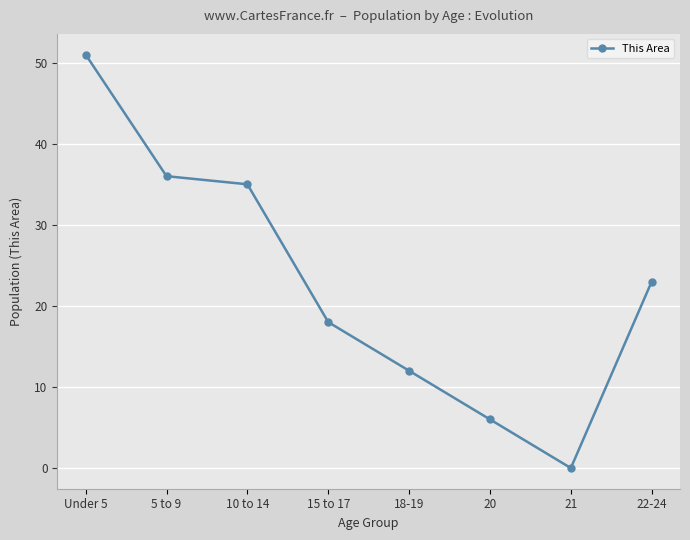

What is the average value?

23